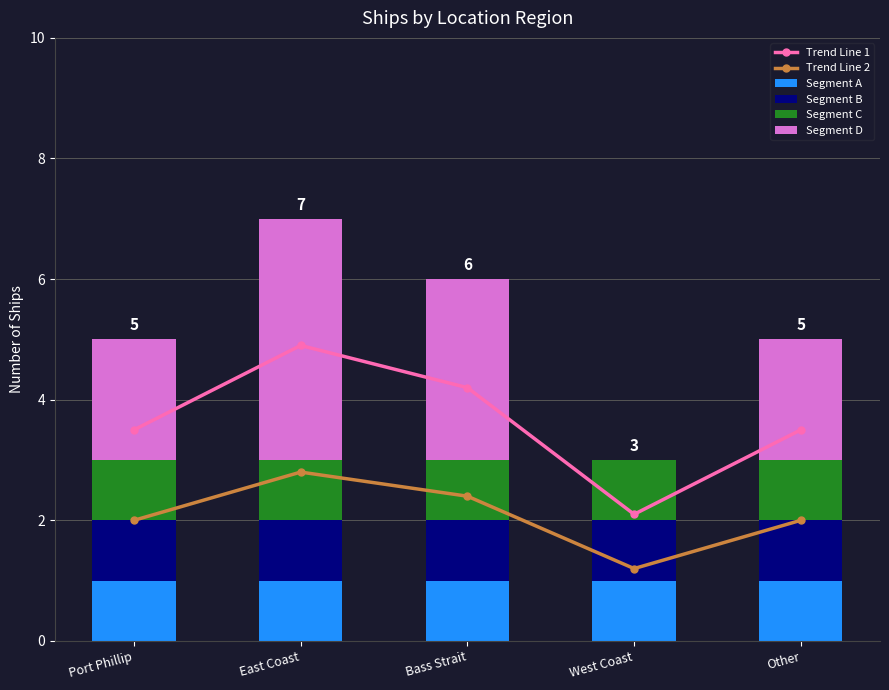

True or false: Trend Line 2 has a value of 2.0 at Port Phillip.

True